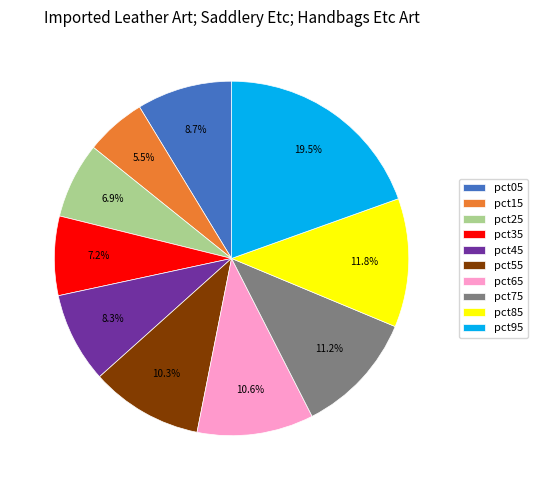

To the nearest percent, what portion does pct05 represent?

9%